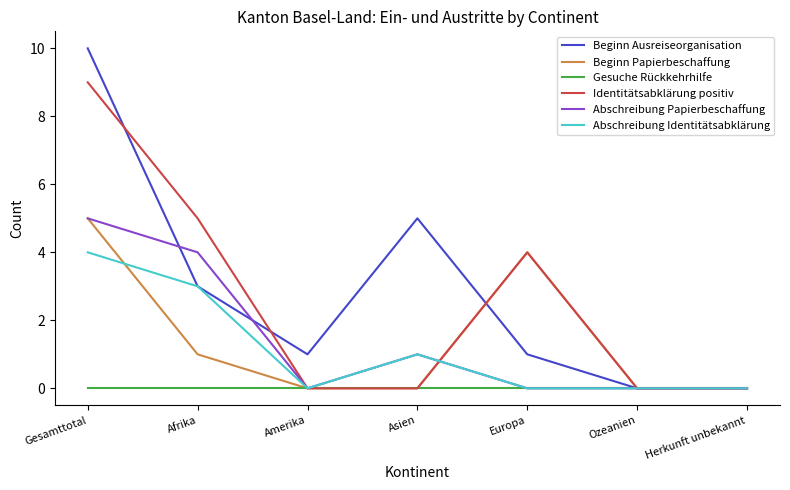

Is the value of Identitätsabklärung positiv at Europa greater than the value of Gesuche Rückkehrhilfe at Ozeanien?

Yes